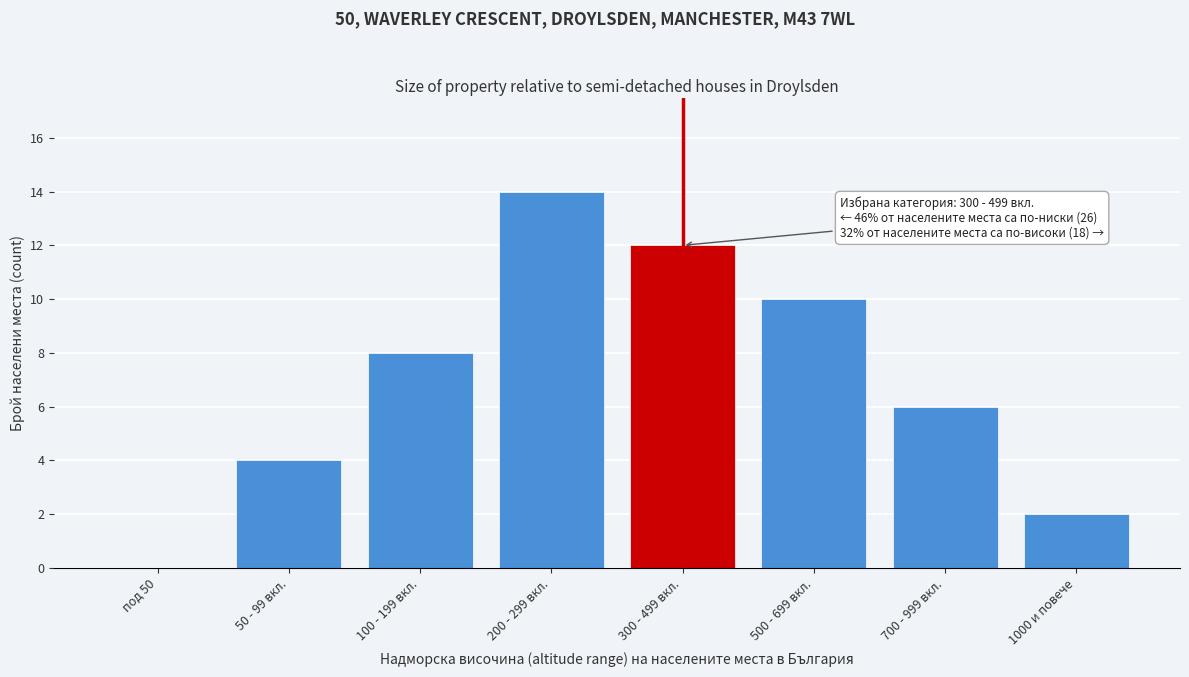

Reading left to right, what are all the values shown in this chart?

под 50=0	50 - 99 вкл.=4	100 - 199 вкл.=8	200 - 299 вкл.=14	300 - 499 вкл.=12	500 - 699 вкл.=10	700 - 999 вкл.=6	1000 и повече=2